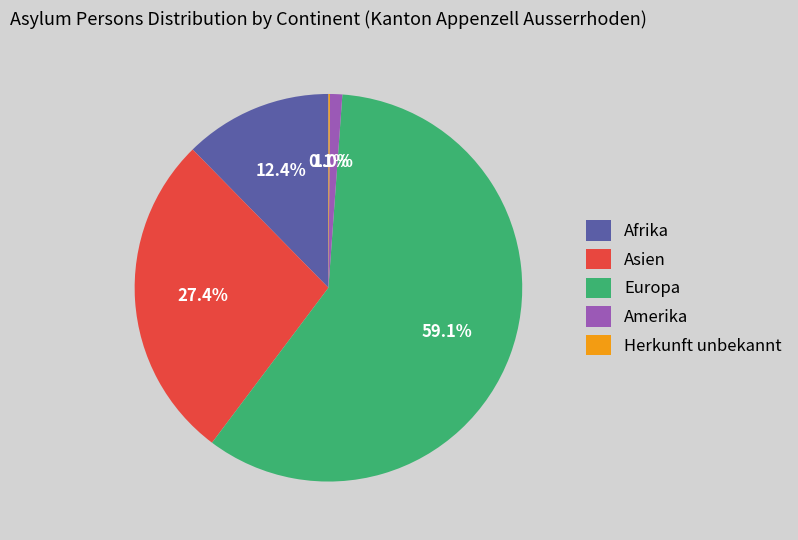

To the nearest percent, what is the average slice percentage?

20%